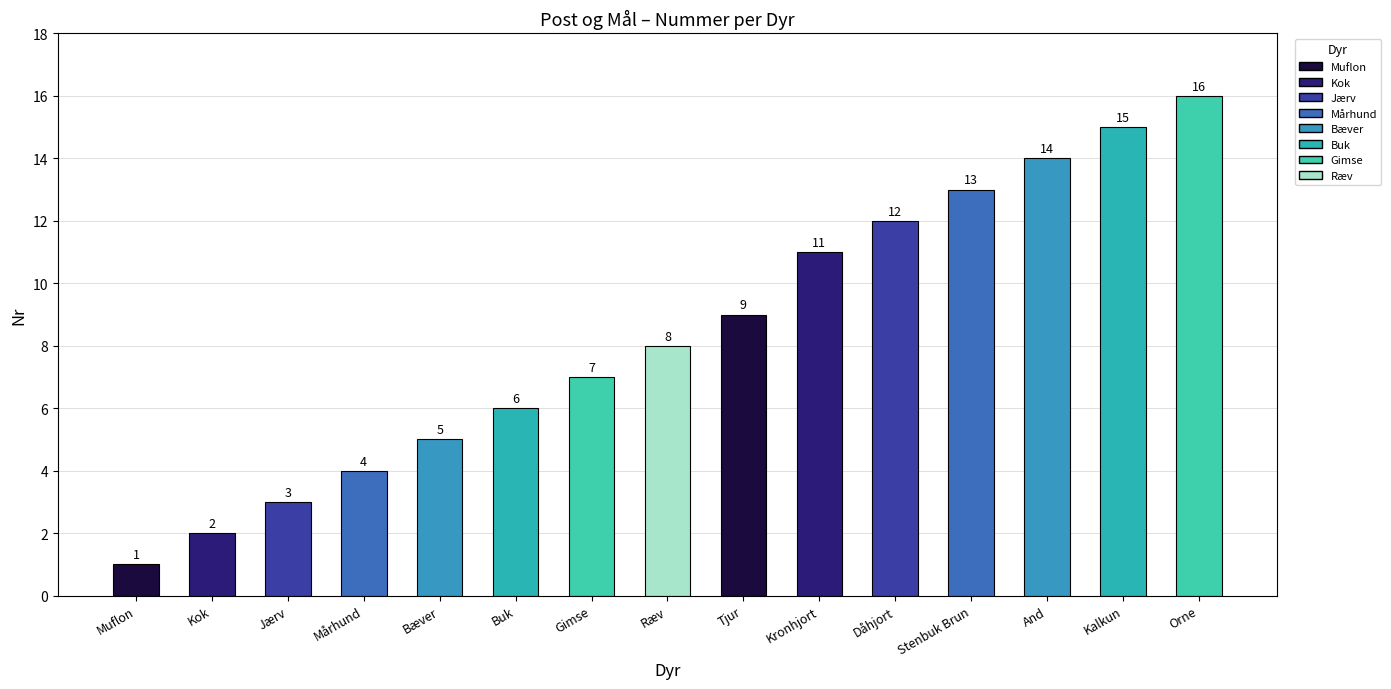

True or false: the data shows 9 at Tjur.

True